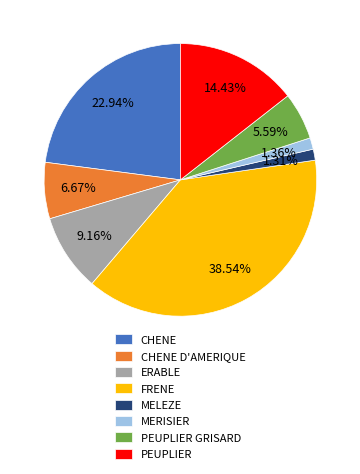

Between FRENE and PEUPLIER GRISARD, which is larger?

FRENE